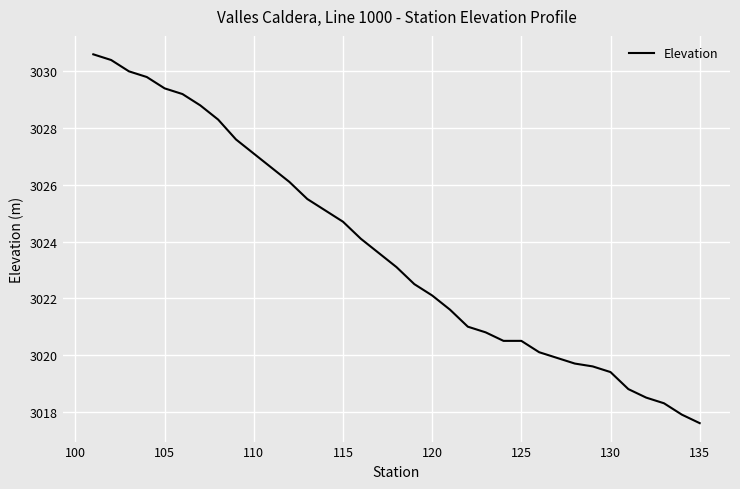

What is the difference between the maximum and minimum values?

13.0